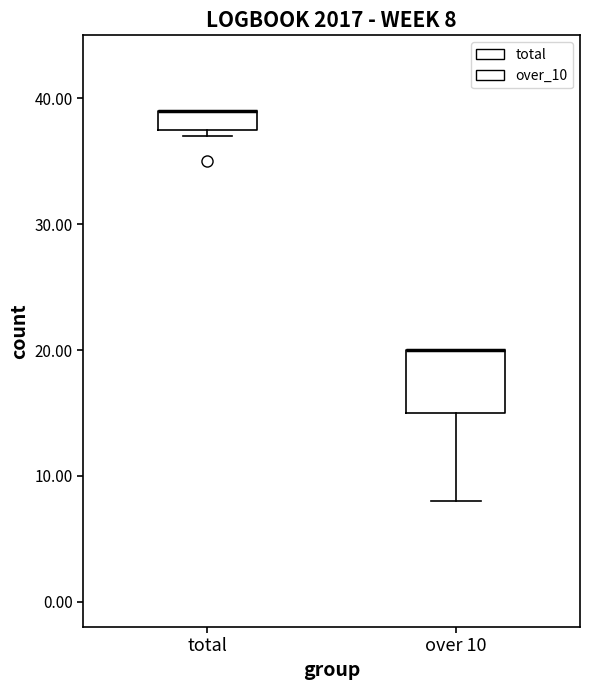

Which box is the tallest, from its lower edge to its upper edge?

over 10